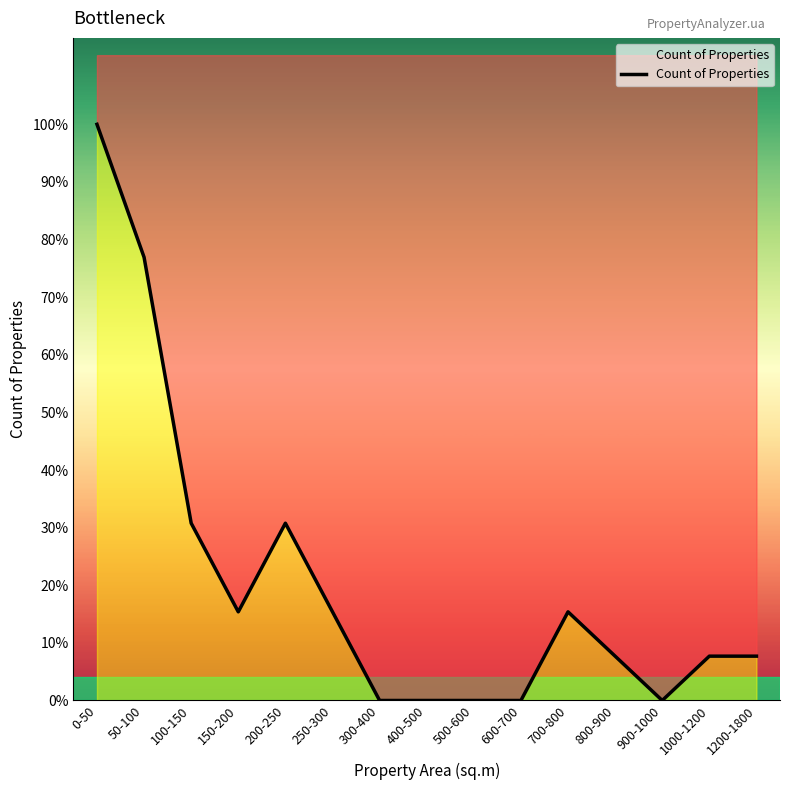

What position from the right is 700-800?

5